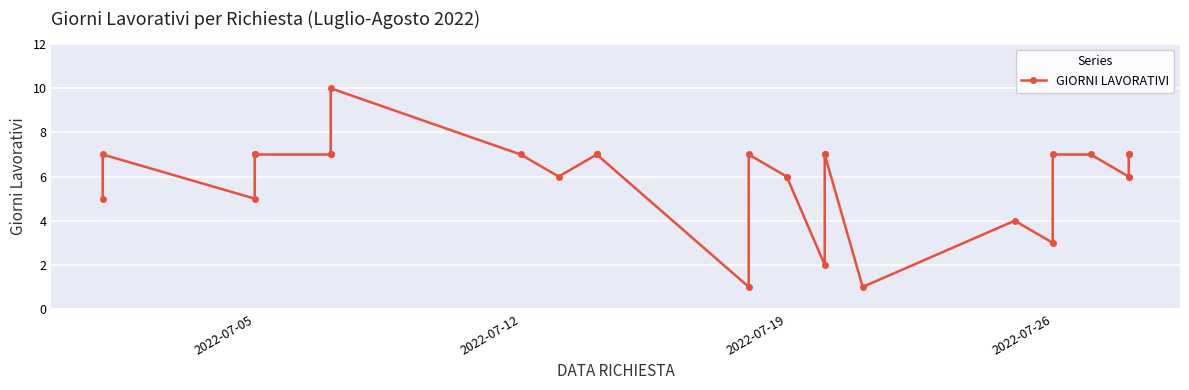

What is the maximum value shown in the chart?

10